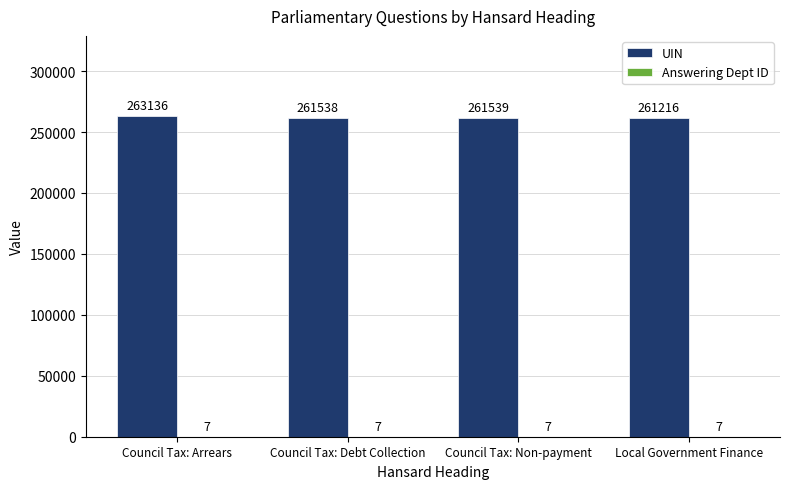

Which series has the largest total across all categories?

UIN